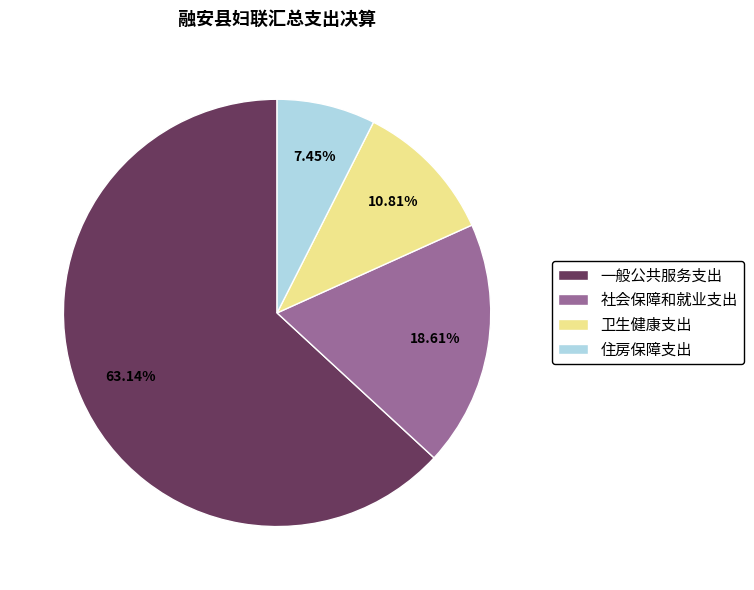

Which slice is the smallest?

住房保障支出